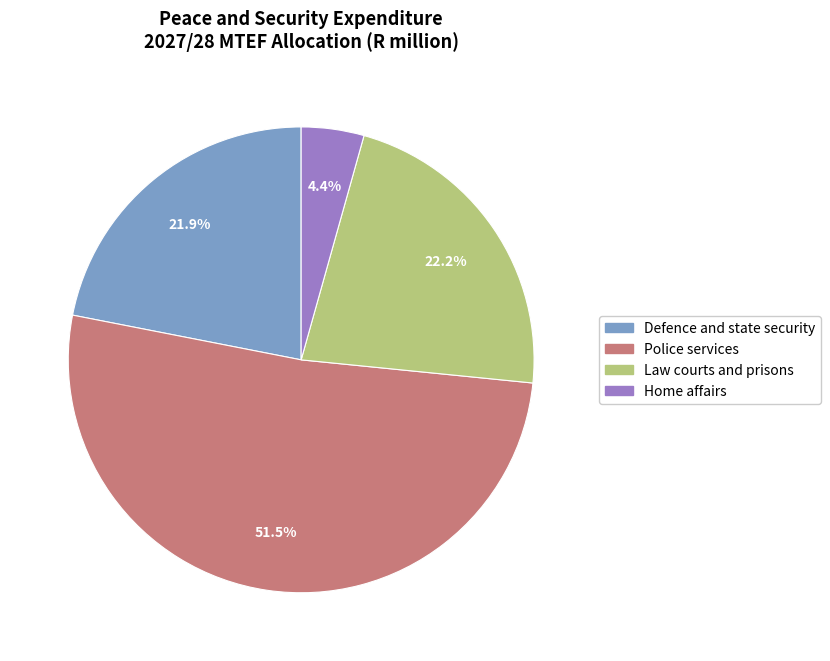

Does Defence and state security account for over 50% of the chart?

No